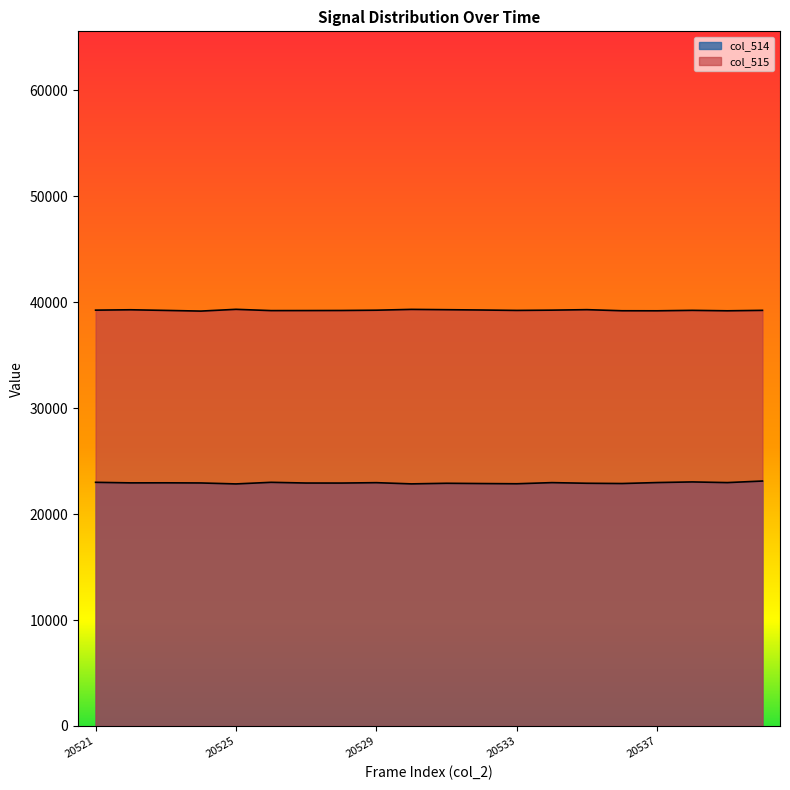

What is the difference between the second highest and second lowest values in the col_515 series?

132